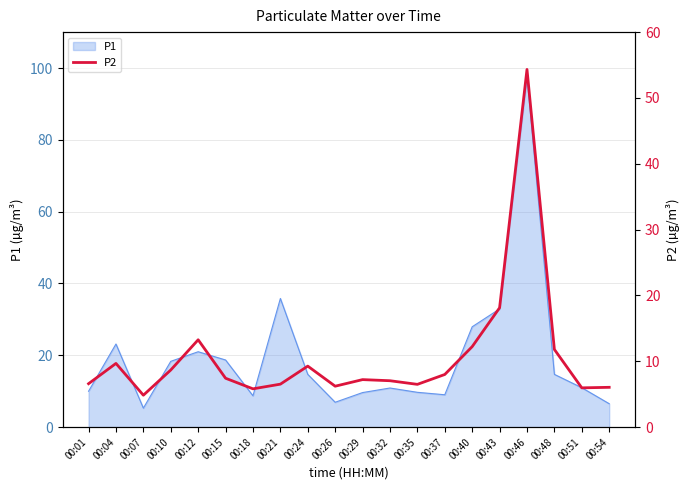

The P1 series shows 7.4 at 00:15. True or false?

False